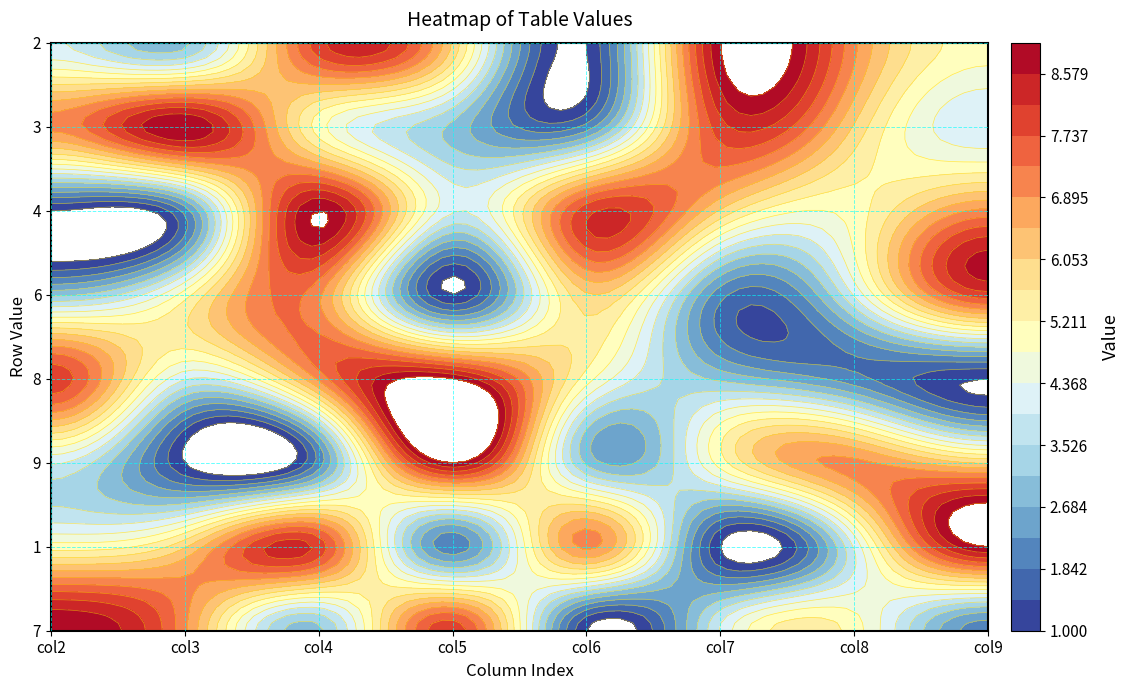

How many values in the 9 series exceed 5?

3